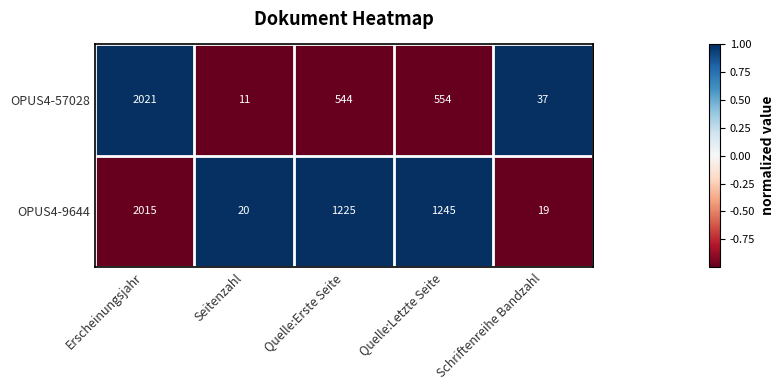

Reading left to right, transcribe all the data shown in this chart.

OPUS4-57028: 2021	11	544	554	37
OPUS4-9644: 2015	20	1225	1245	19